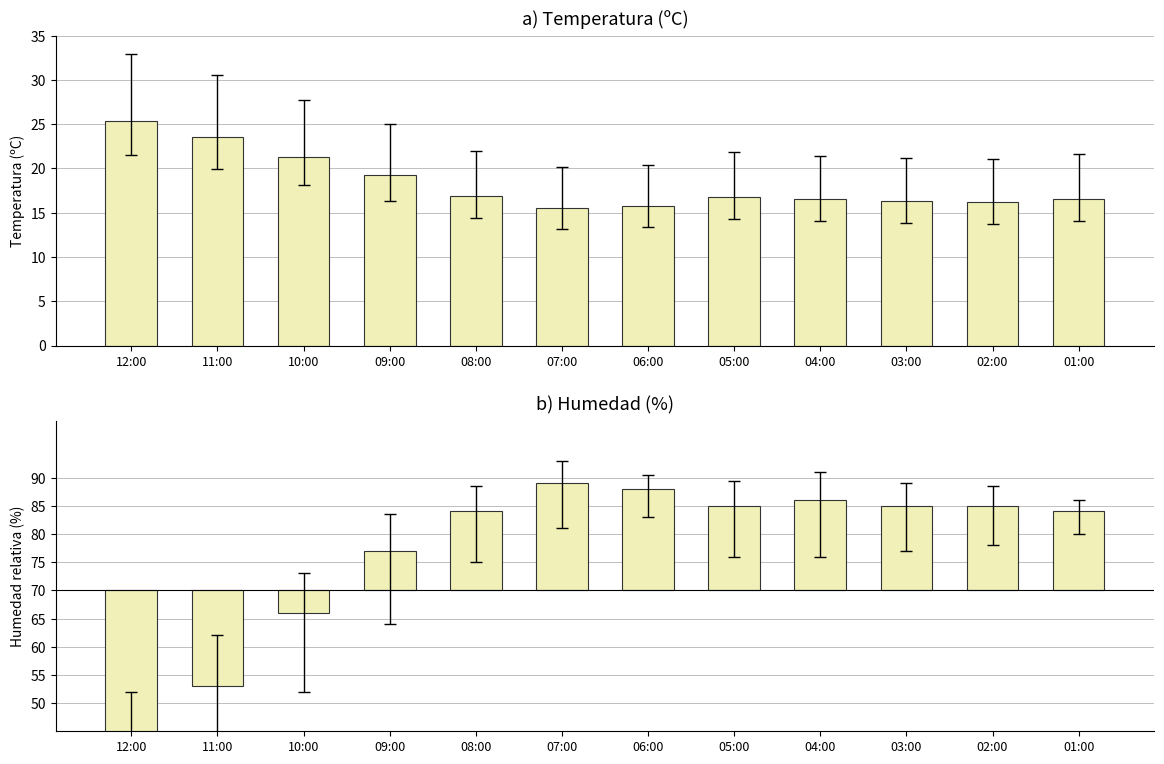

Which series changed the most between 12:00 and 05:00?

Humedad (%)